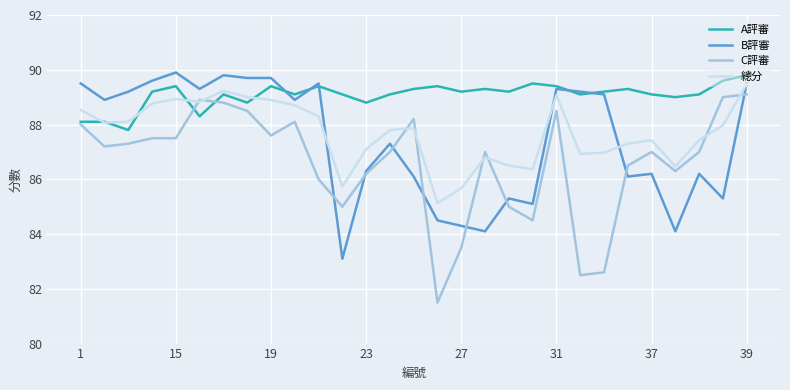

True or false: A評審 and C評審 cross at least once.

True